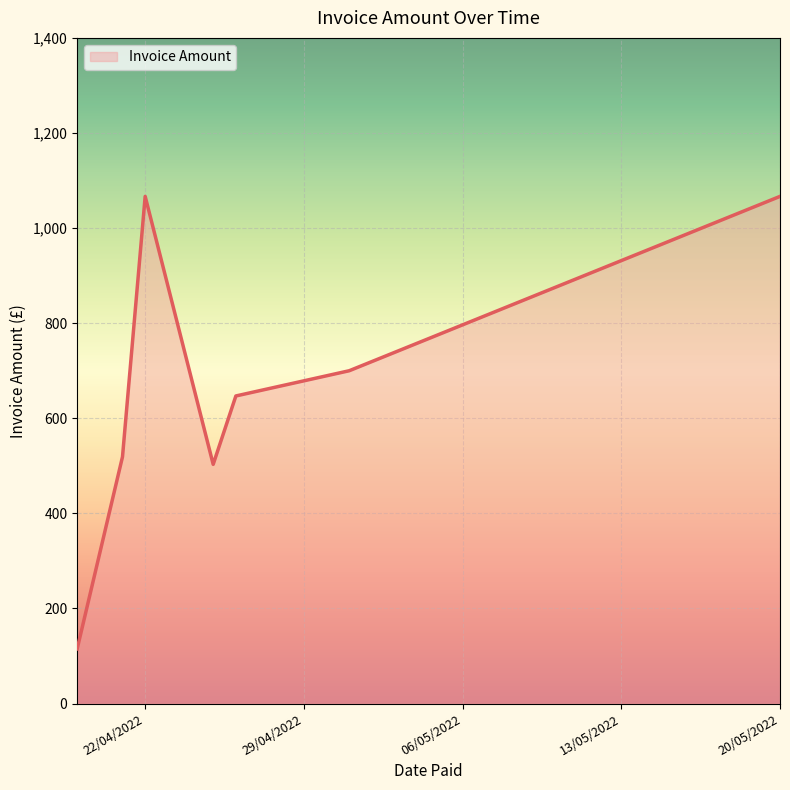

How many values are below 646?

3